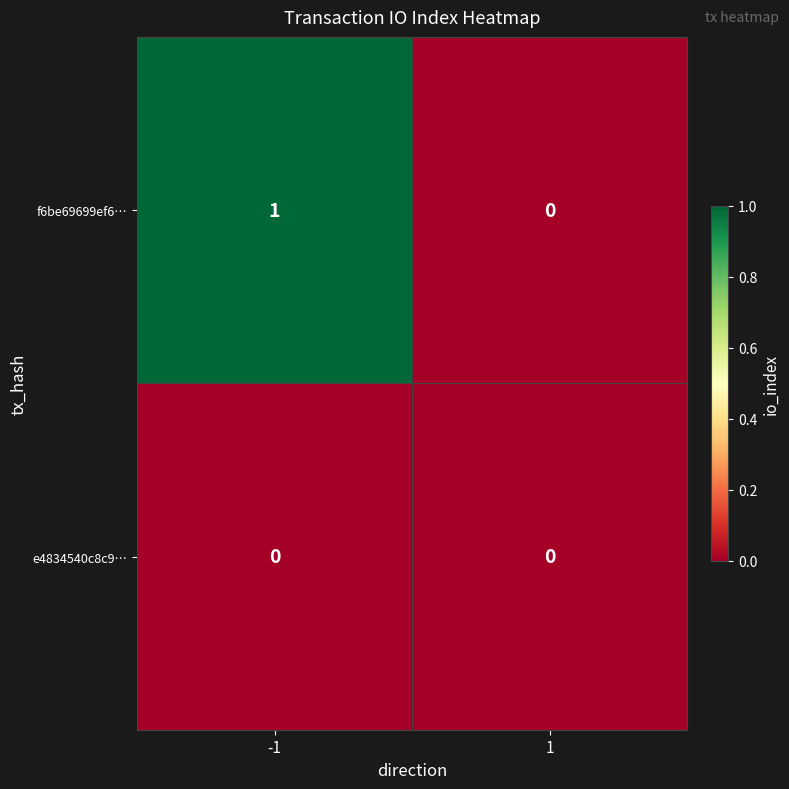

Count the number of data series in this chart.

2